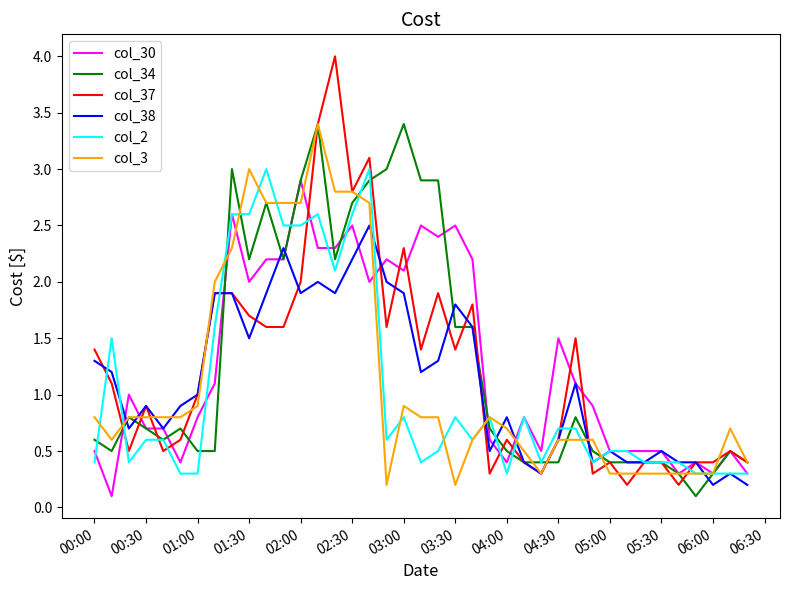

Which series has the largest range (max minus min)?

col_37